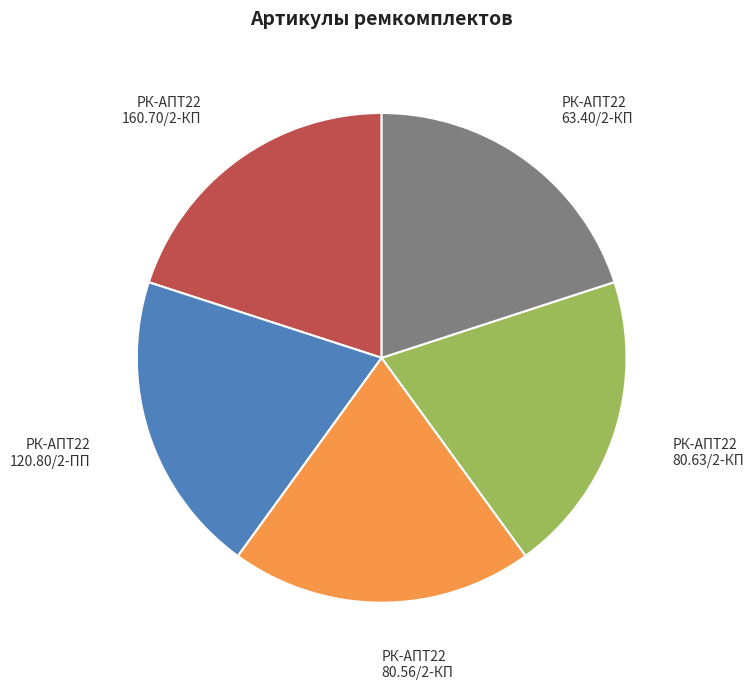

Is the sum of РК-АПТ22 63.40/2-КП and РК-АПТ22 80.63/2-КП greater than half?

No